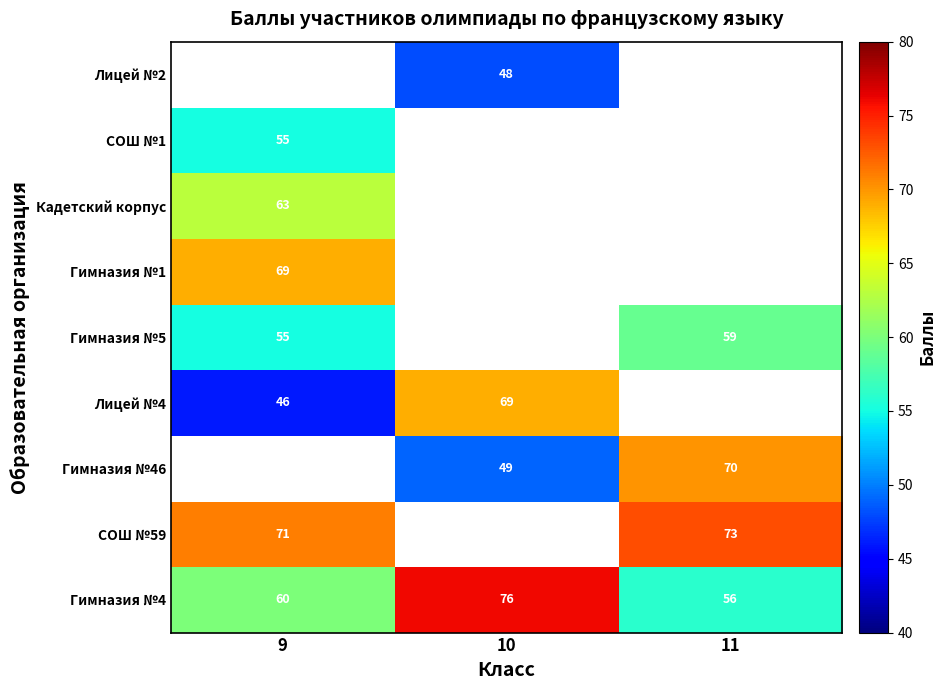

At which label does Гимназия №4 reach its peak?

10